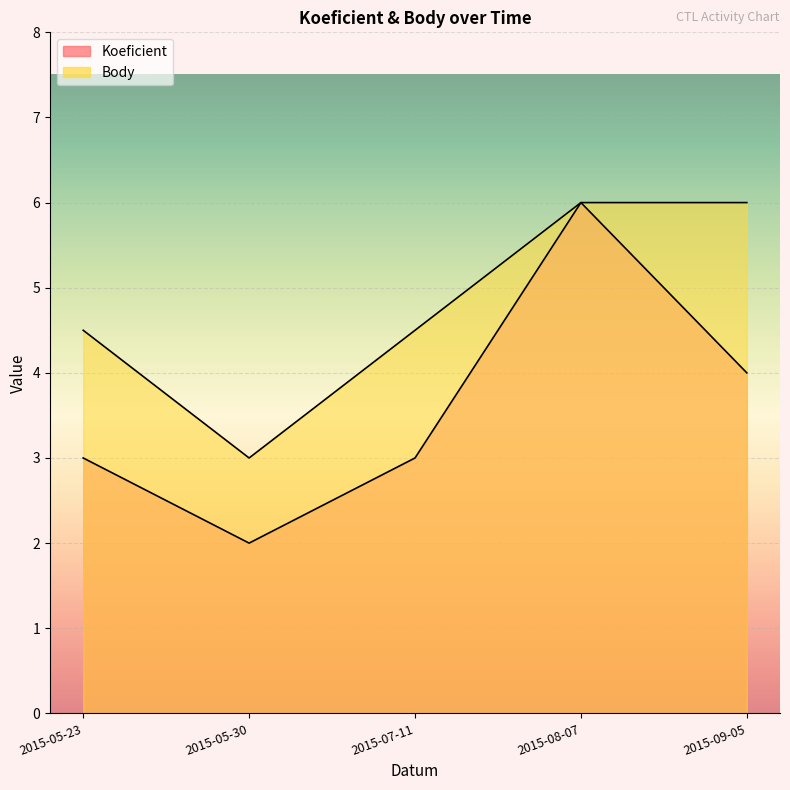

What is the value of the Body point at the 4th from the left?

6.0